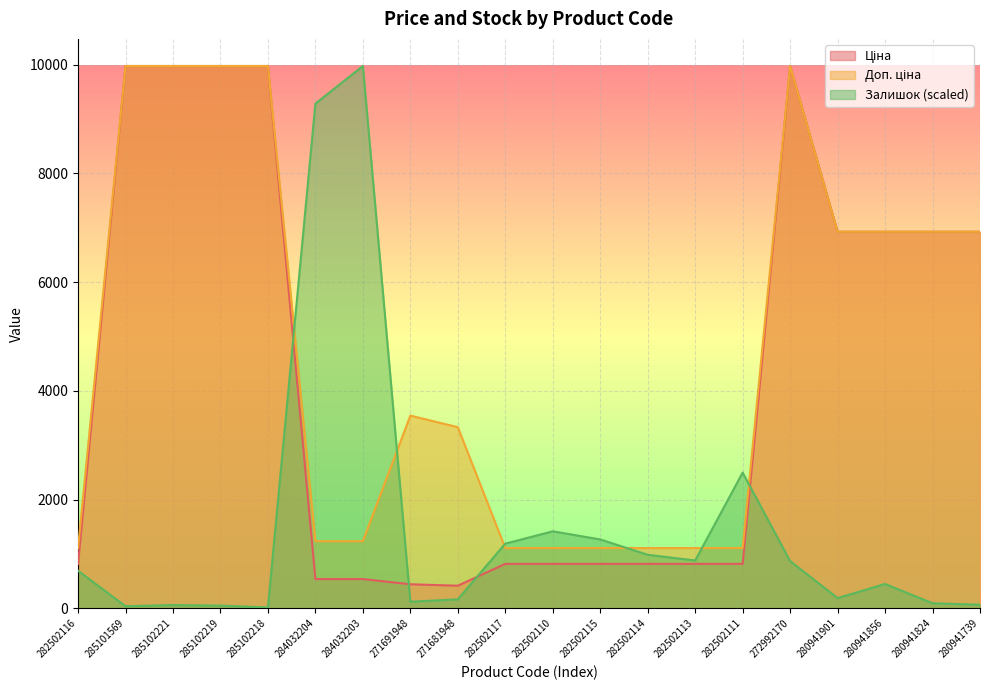

Is it true that Доп. ціна equals 338.3 at 282502114?

False